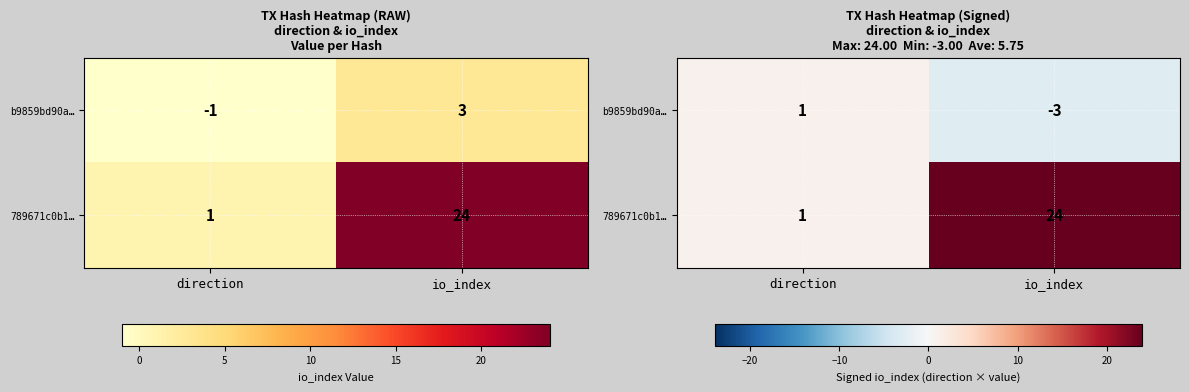

What is the maximum value shown in the chart?

24